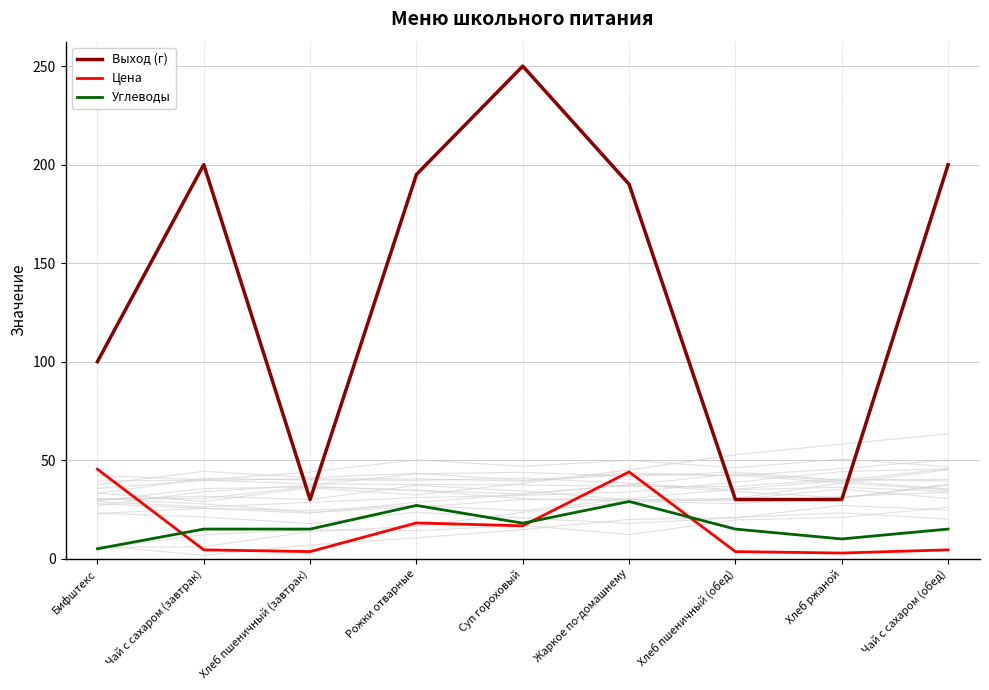

True or false: Углеводы and Цена cross at least once.

True